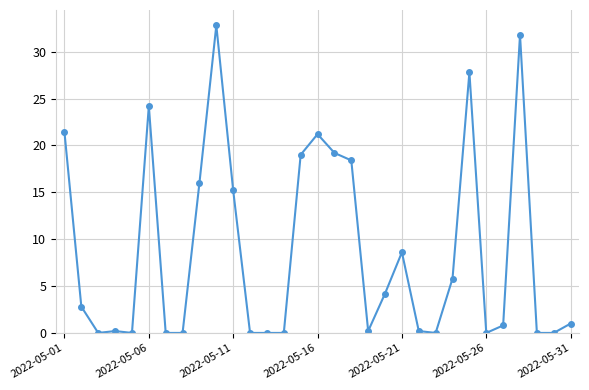

Reading left to right, what are all the values shown in this chart?

21.4	2.8	0.0	0.2	0.0	24.2	0.0	0.0	16.0	32.8	15.2	0.0	0.0	0.0	19.0	21.2	19.2	18.4	0.2	4.2	8.6	0.2	0.0	5.8	27.8	0.0	0.8	31.8	0.0	0.0	1.0